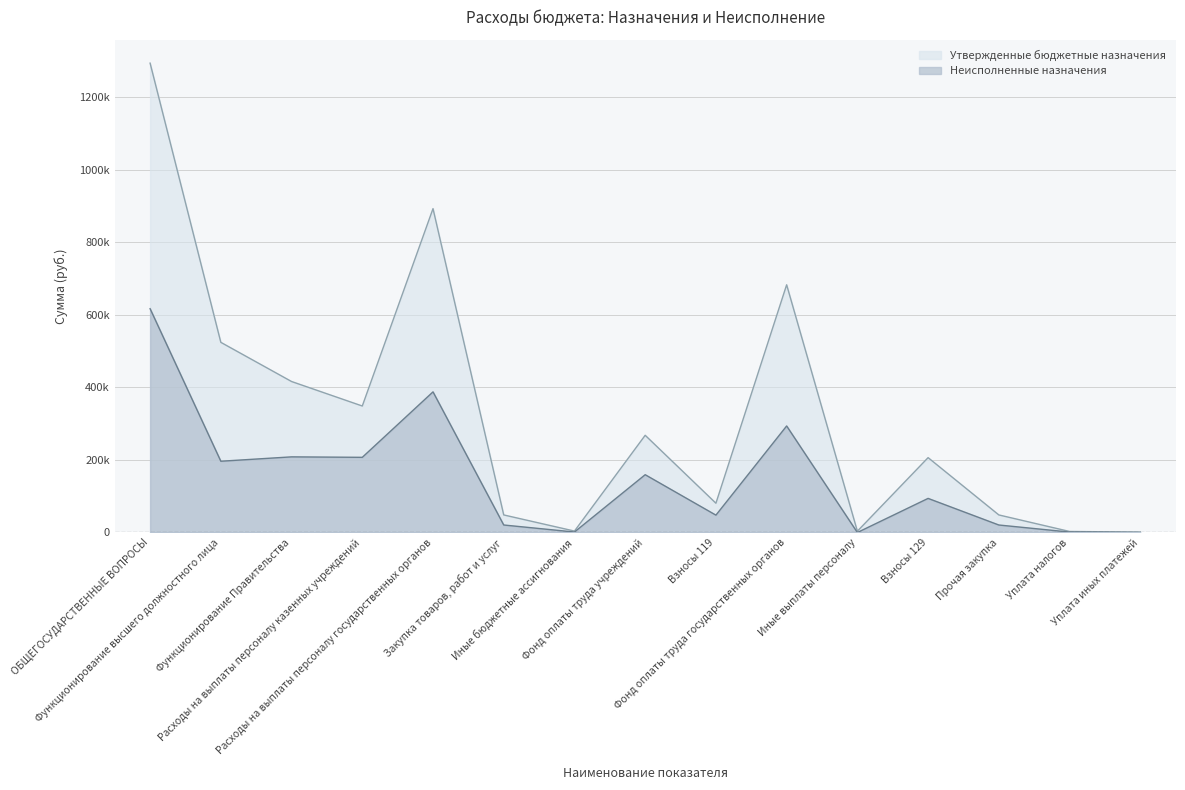

True or false: Неисполненные назначения and Утвержденные бюджетные назначения intersect in this chart.

False